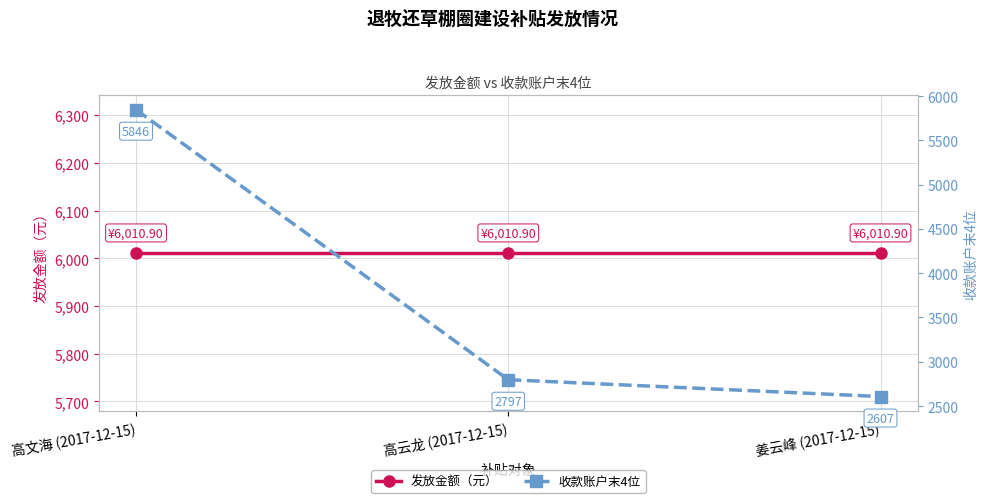

What is the spread (max minus min) of values at 高文海 (2017-12-15)?

164.9